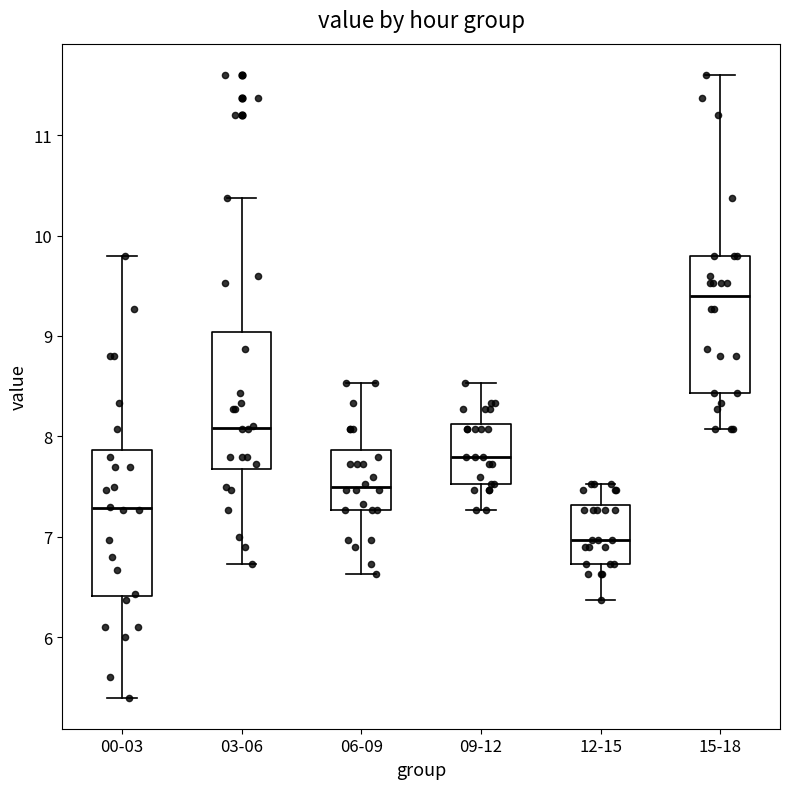

Which box has the highest median line?

15-18